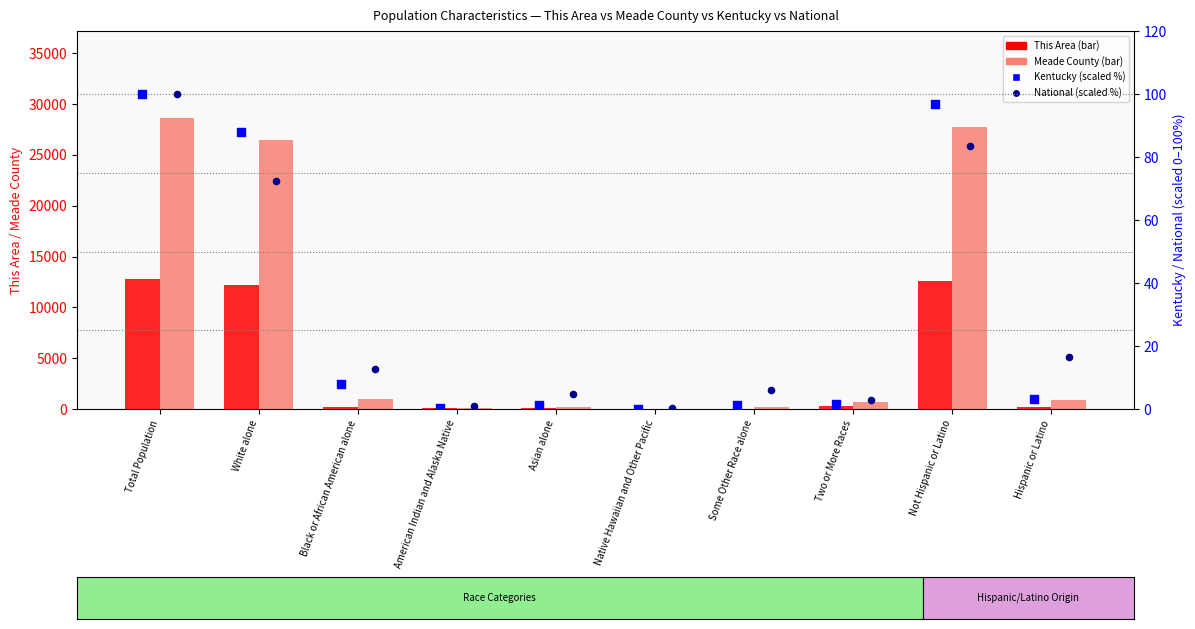

Which series has the largest Y range (max minus min)?

Meade County